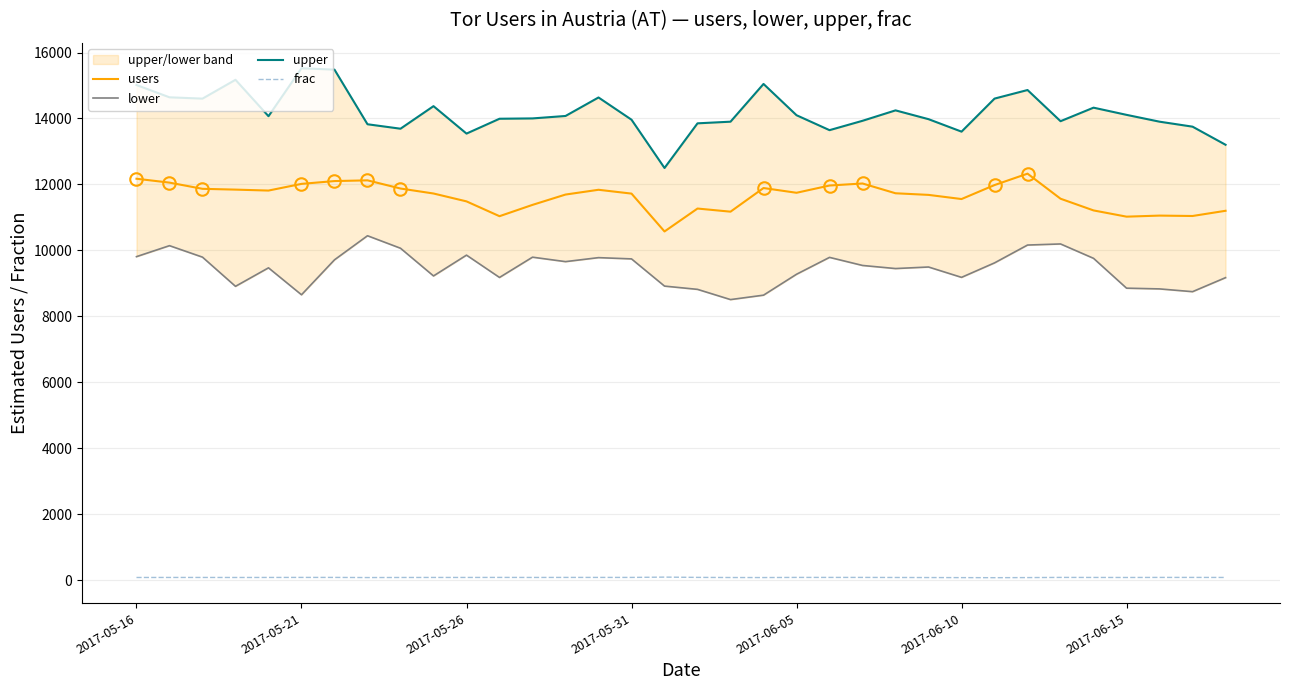

What is the highest value of the users series?

12327